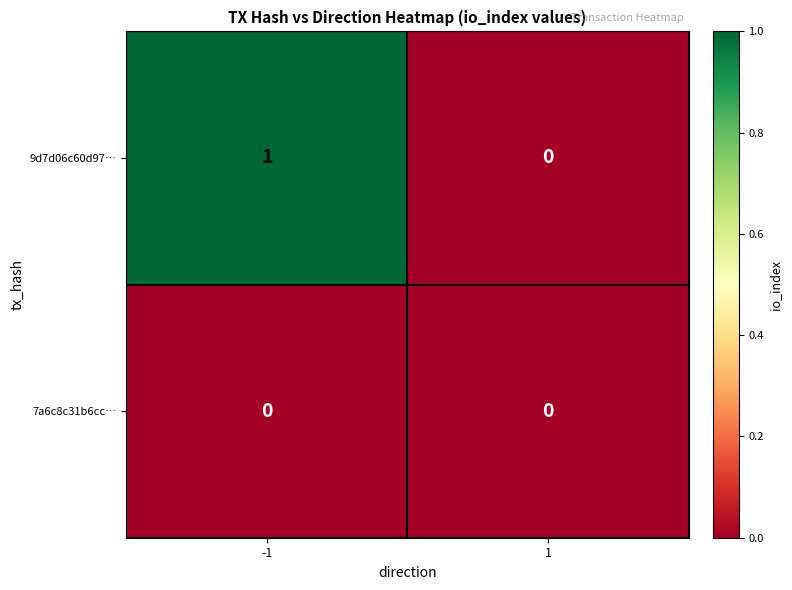

Is it true that 7a6c8c31b6cc… equals 0 at -1?

True